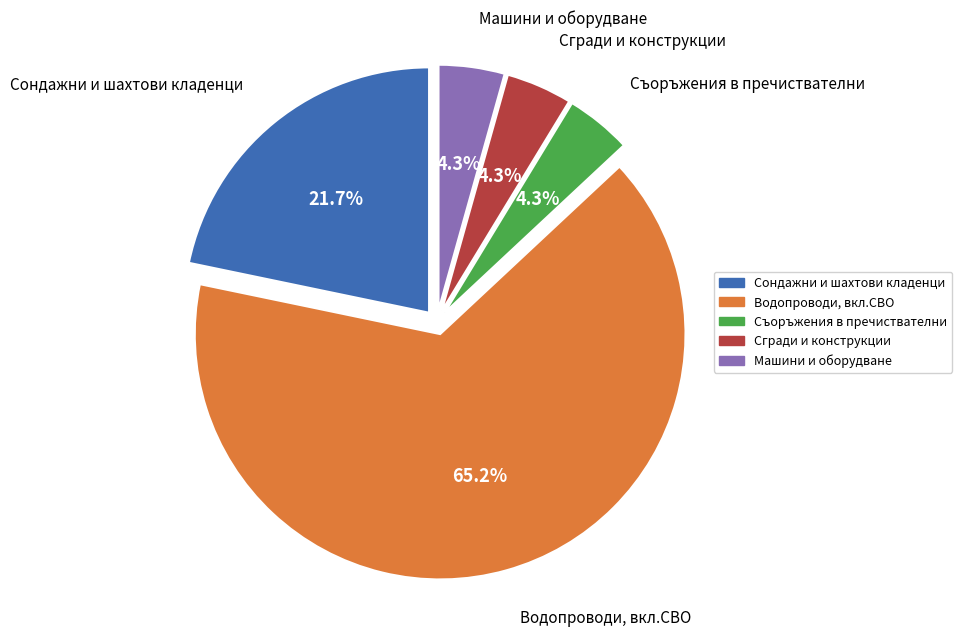

What percentage is the Сгради и конструкции slice, to the nearest percent?

4%